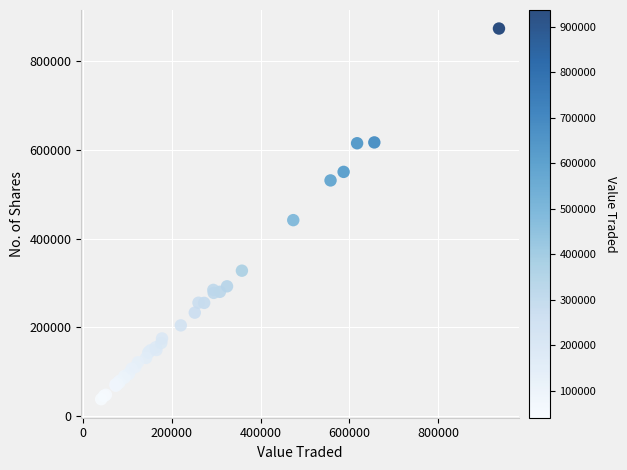

What Y value in the scatter plot is closest to 456127?

441979